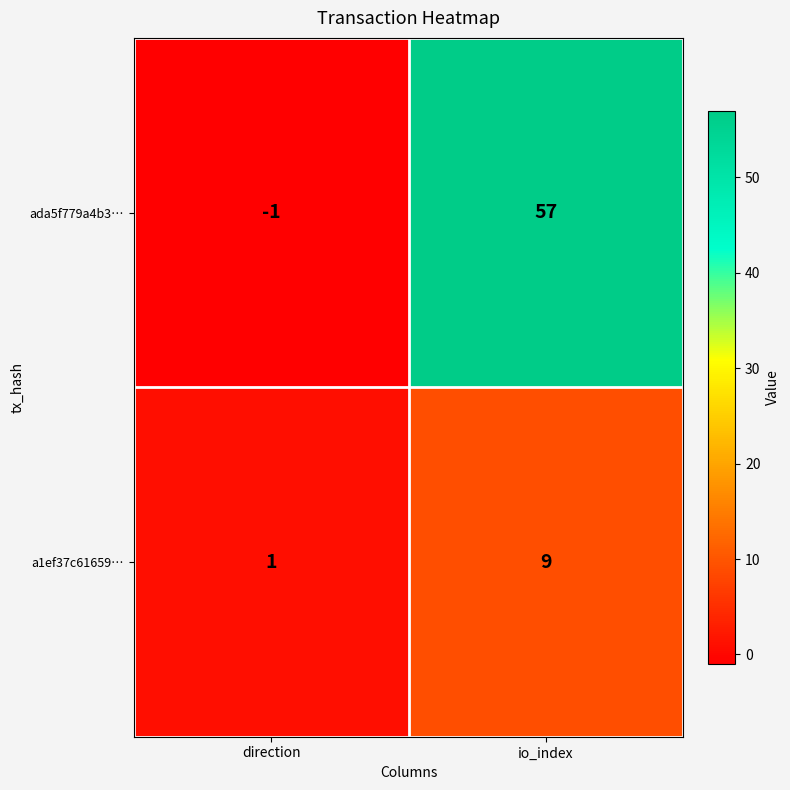

Where is ada5f779a4b3… nearest to the value 28?

direction